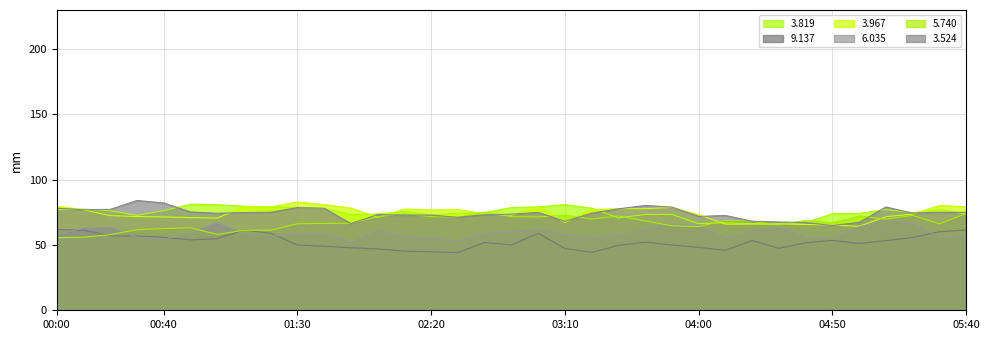

At which category is the sum across all series the highest?

03:00